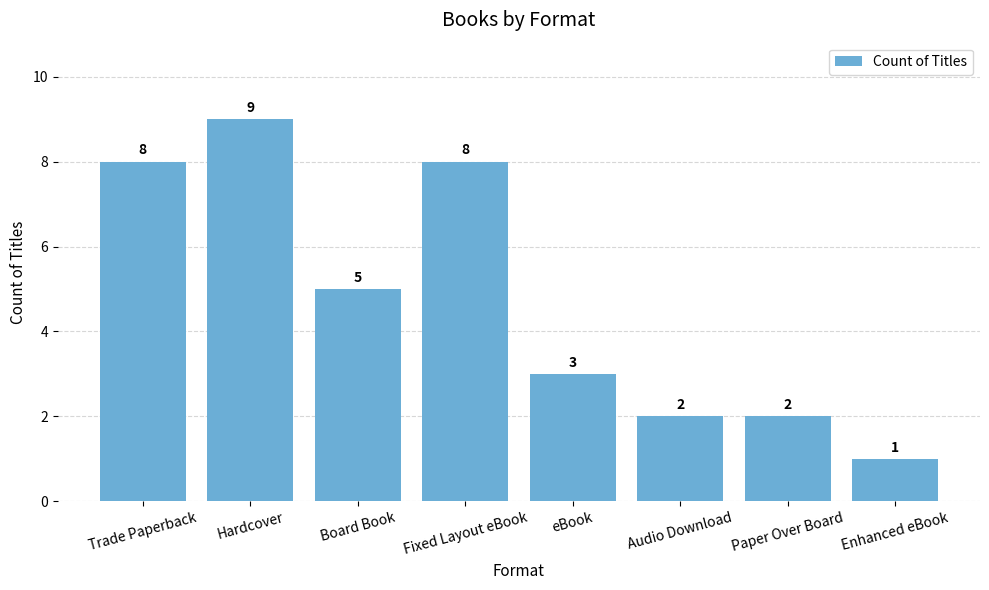

What is the change in value from Board Book to Enhanced eBook?

-4